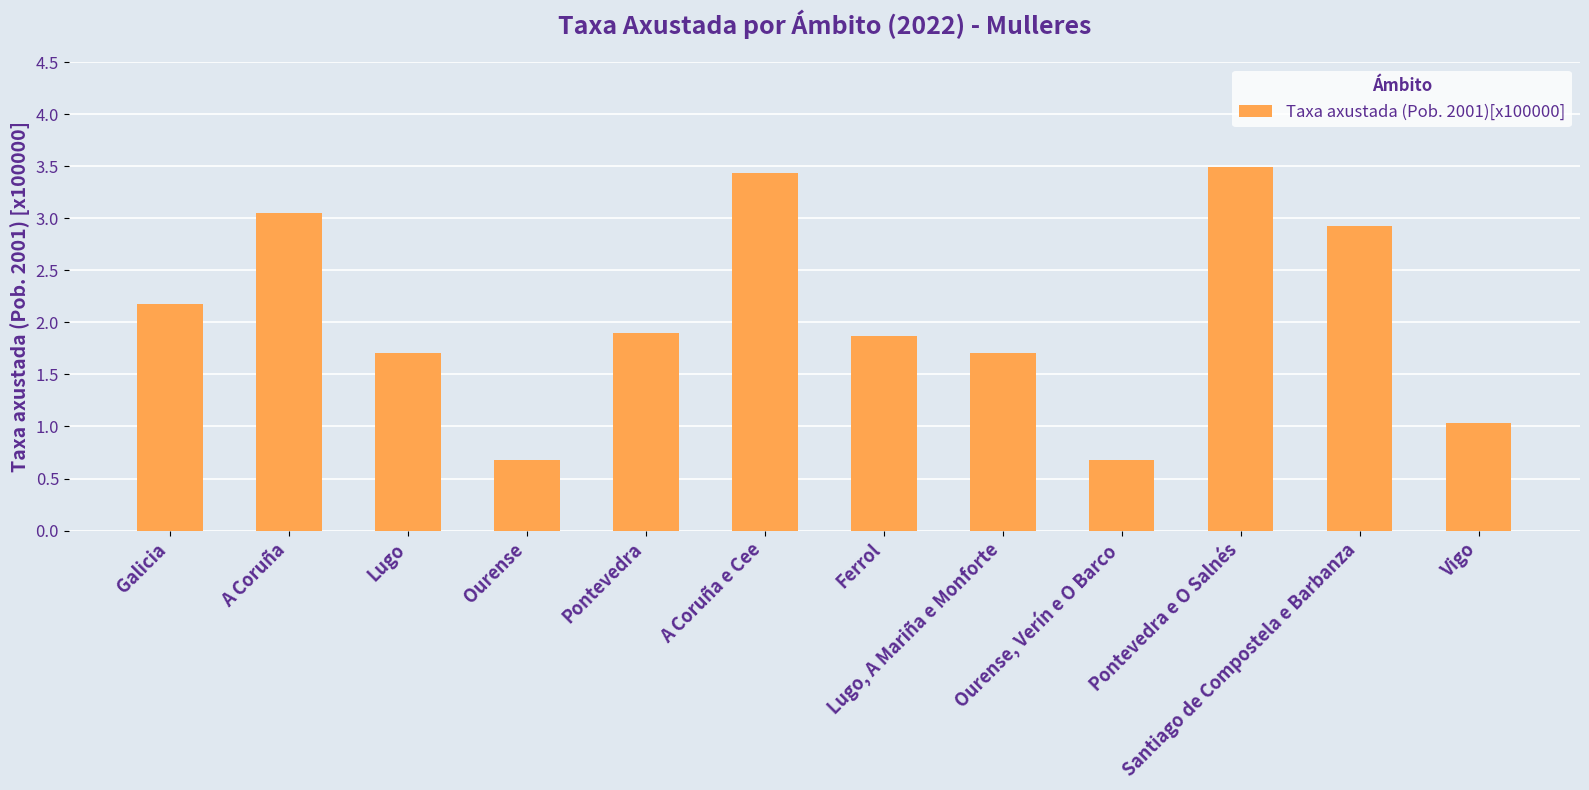

What is the average value?

2.1